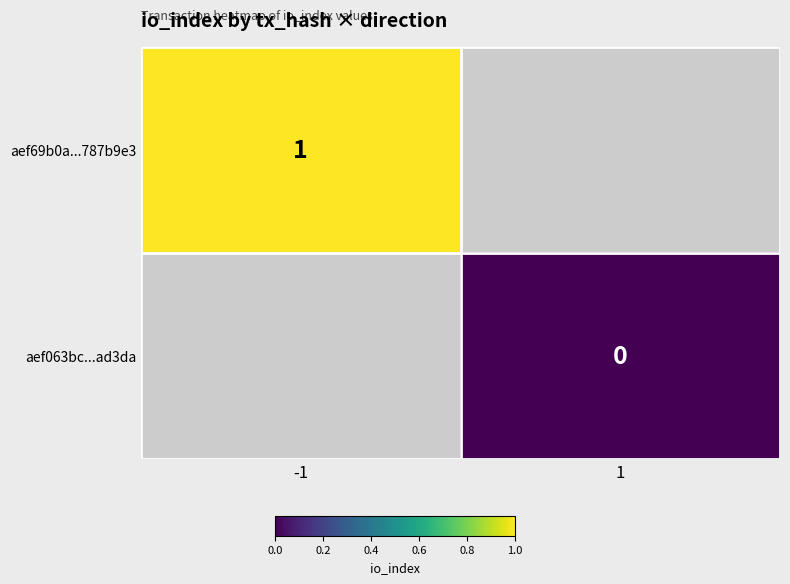

True or false: aef69b0a...787b9e3 has a value of 1 at -1.

True